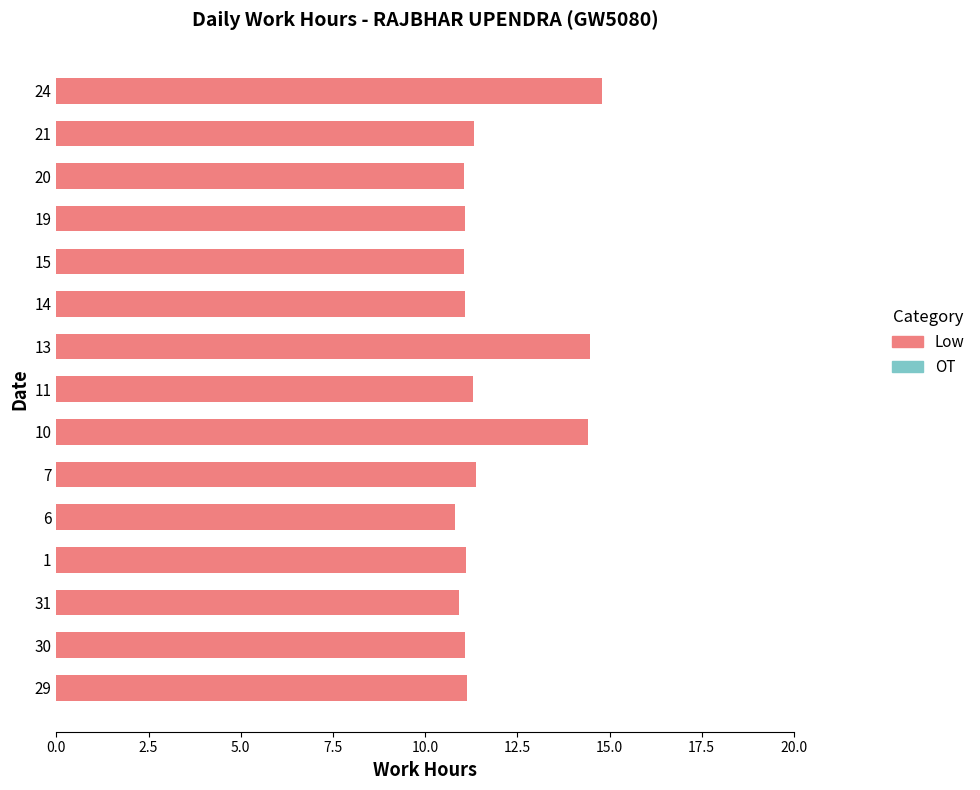

What is the smallest value displayed?

10.8